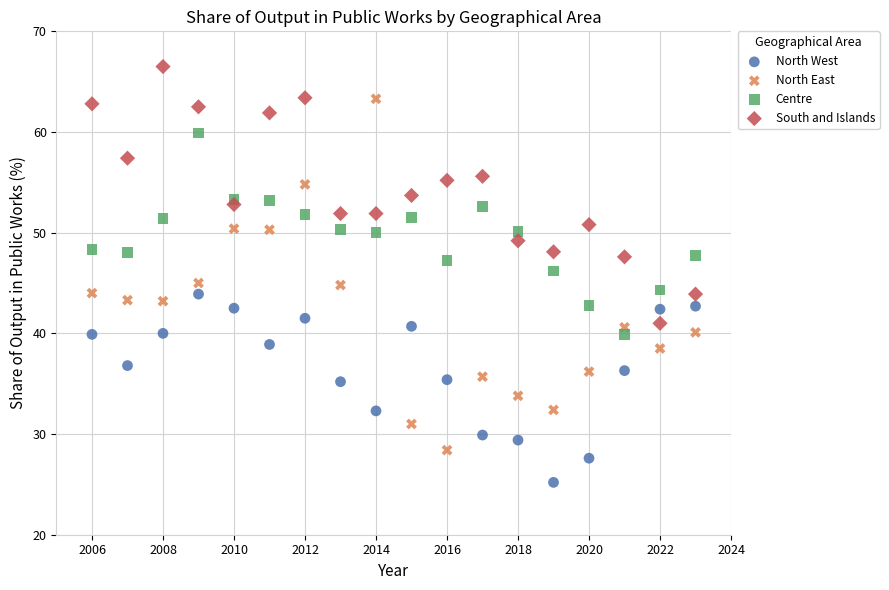

Across all data points, what is the range of Y values (max minus min)?

41.3